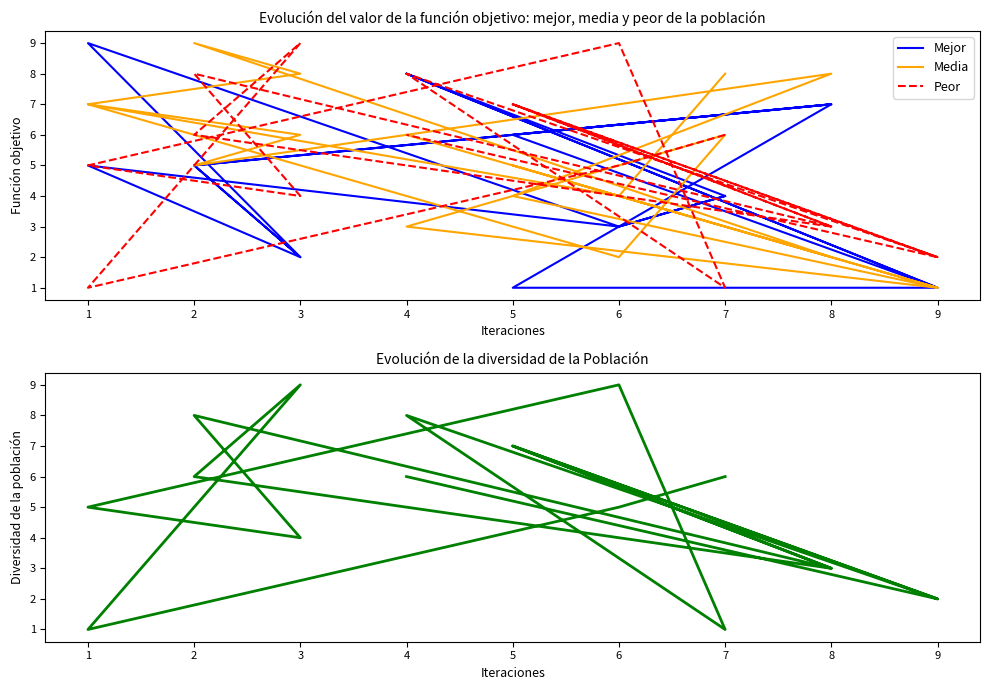

True or false: Mejor has more than 0 points higher than both neighbors.

True